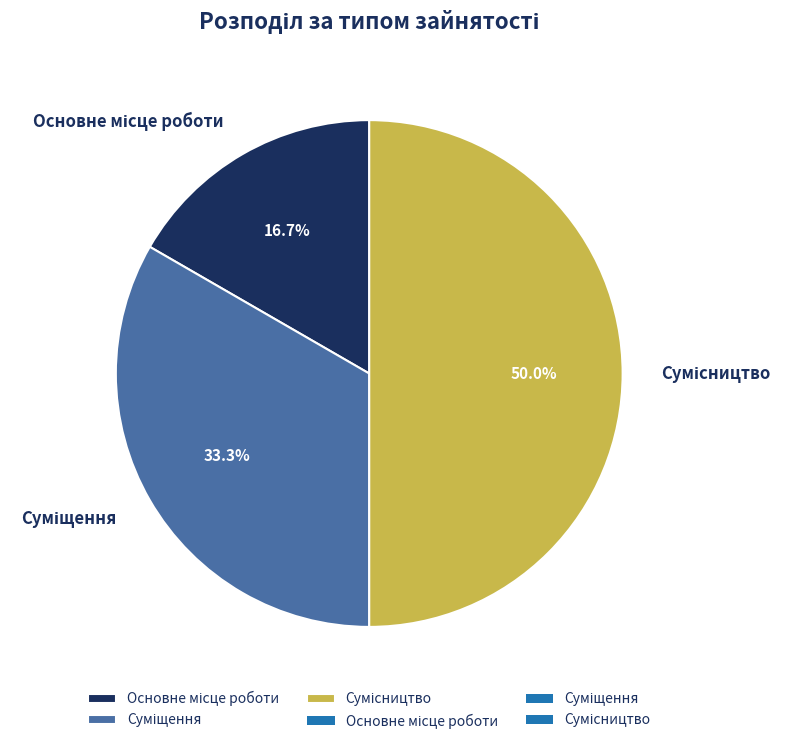

To the nearest percent, what portion does Сумісництво represent?

50%